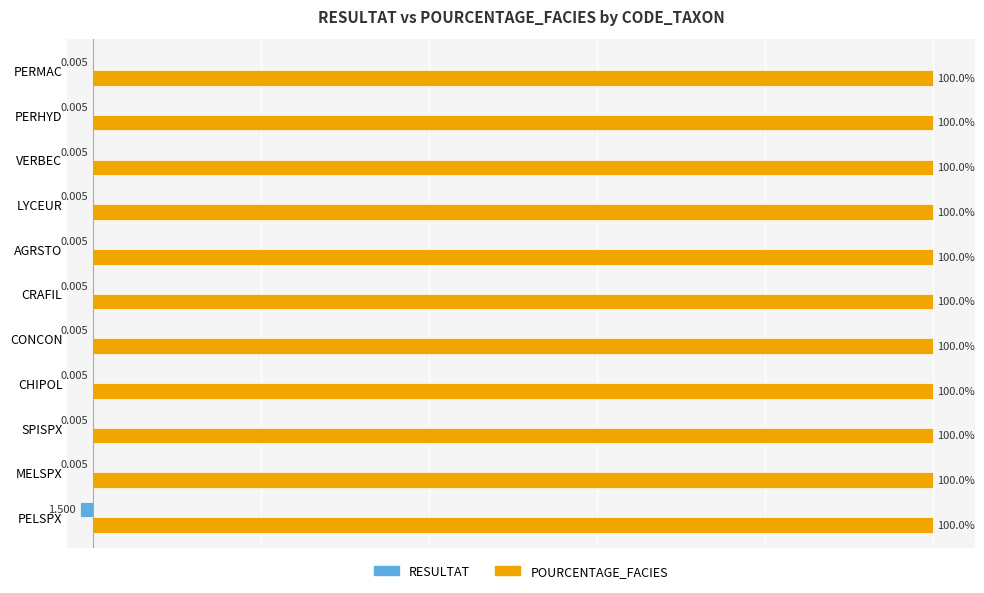

Is the value of POURCENTAGE_FACIES at MELSPX greater than the value of RESULTAT at CHIPOL?

Yes